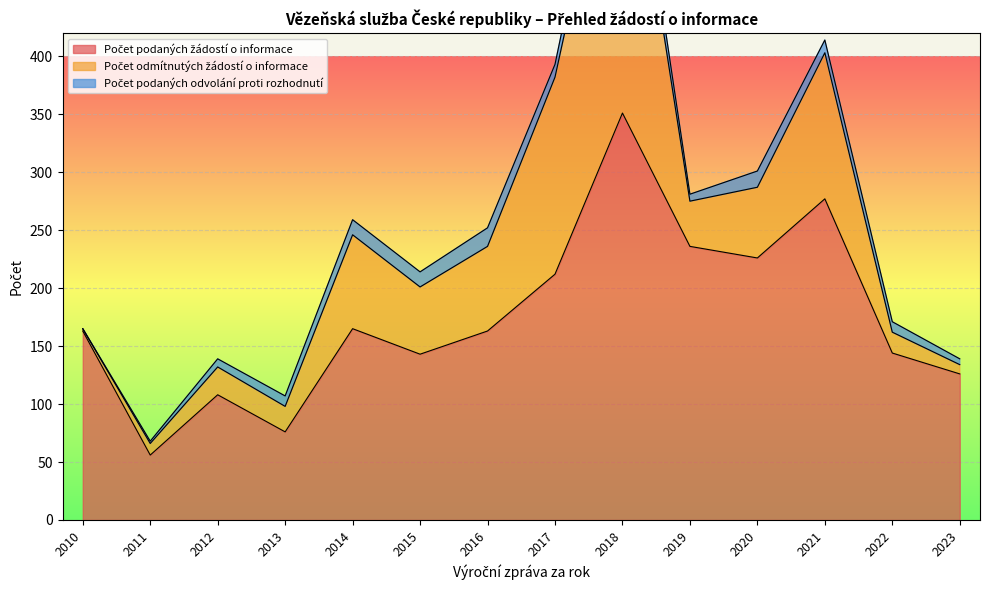

True or false: Počet podaných žádostí o informace has a value of 274 at 2016.

False